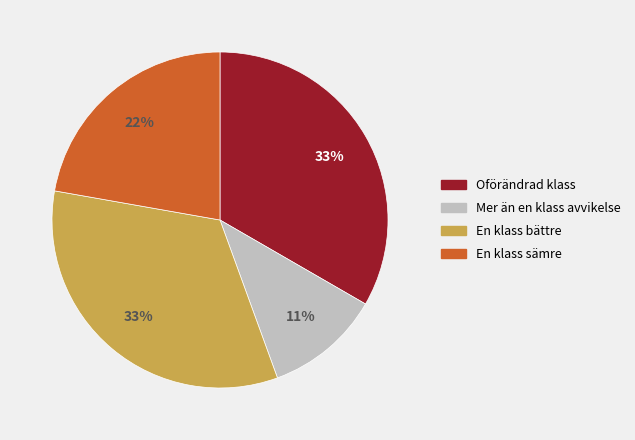

To the nearest percent, what is the difference between the largest and smallest slice percentages?

22%